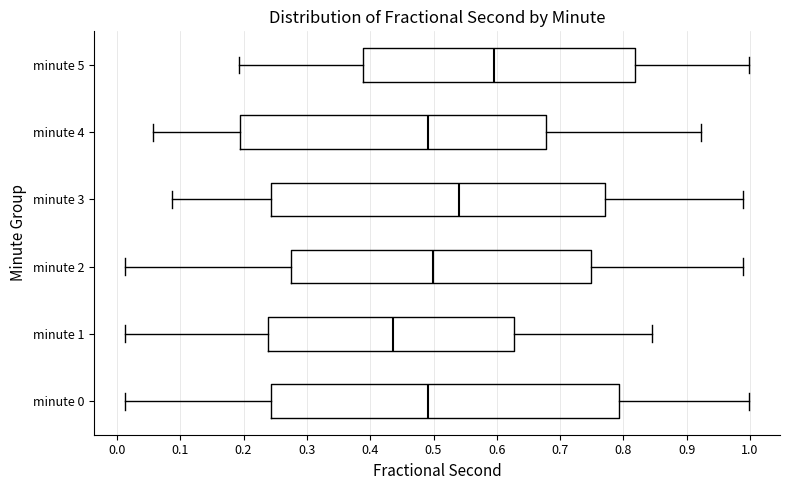

Where does the right whisker of the box for minute 4 end on the x-axis? The values are not printed on the chart, so give them approximately, as read against the axis.

0.92